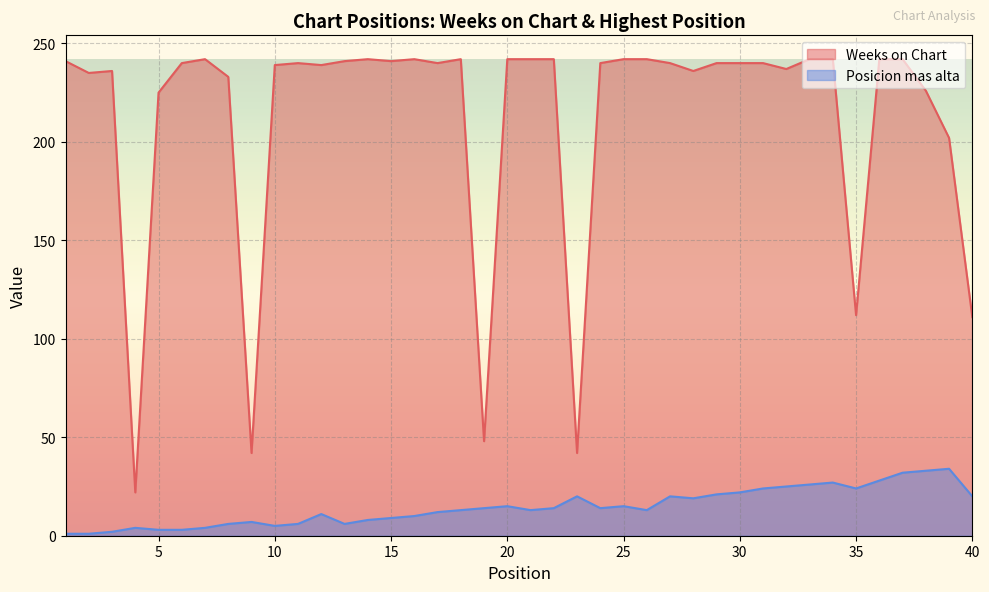

What is the sum of all Weeks on Chart values?

8474